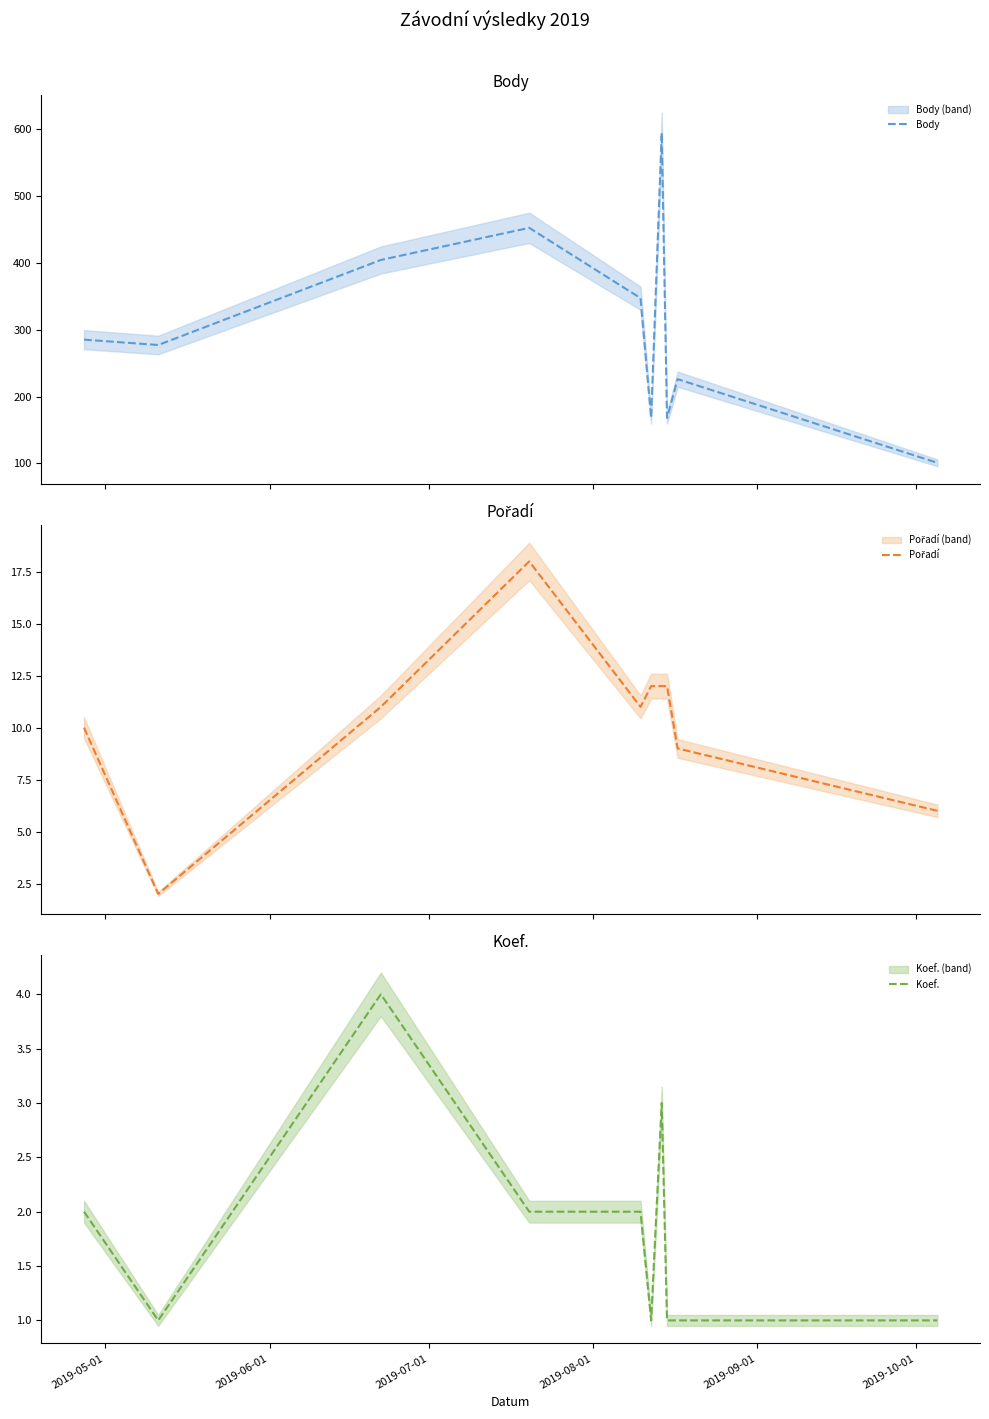

True or false: Pořadí has a value of 3 at 9.

False